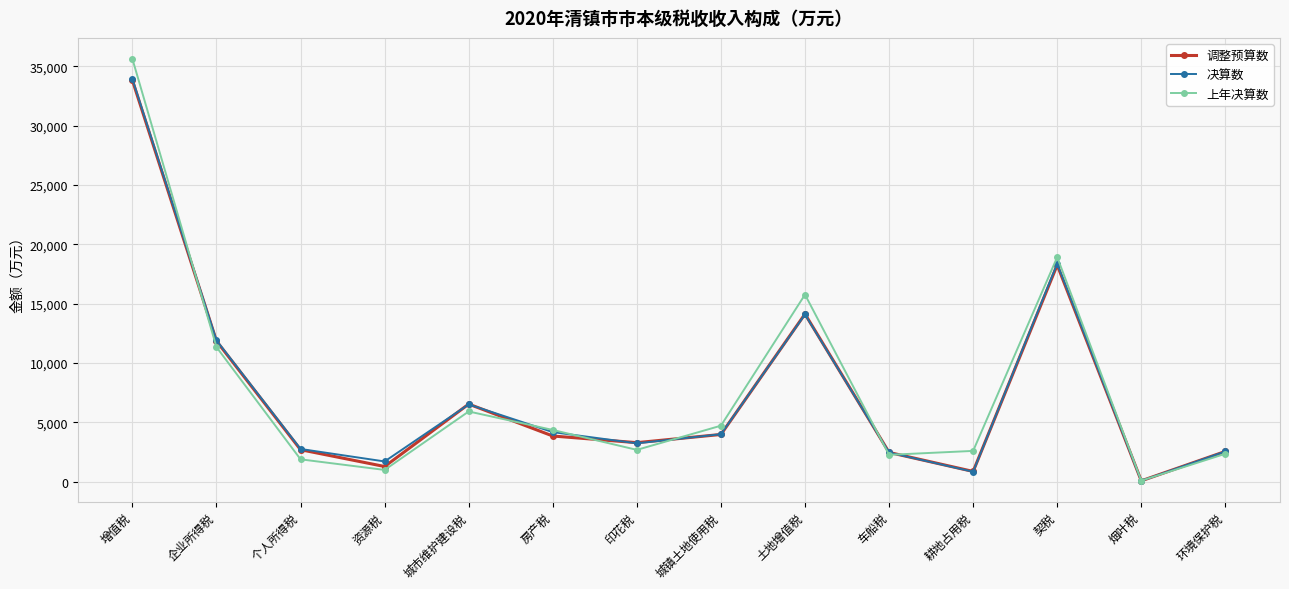

Is the value of 决算数 at 城市维护建设税 greater than the value of 上年决算数 at 车船税?

Yes